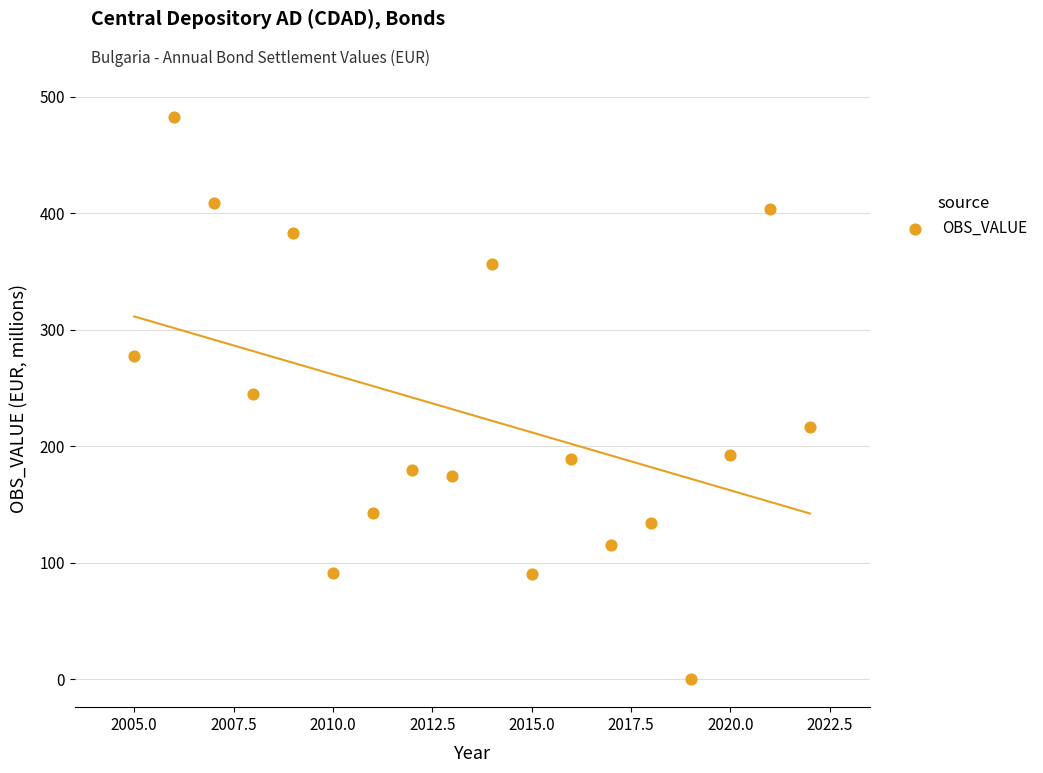

What is the range of X values (max minus min)?

17.0